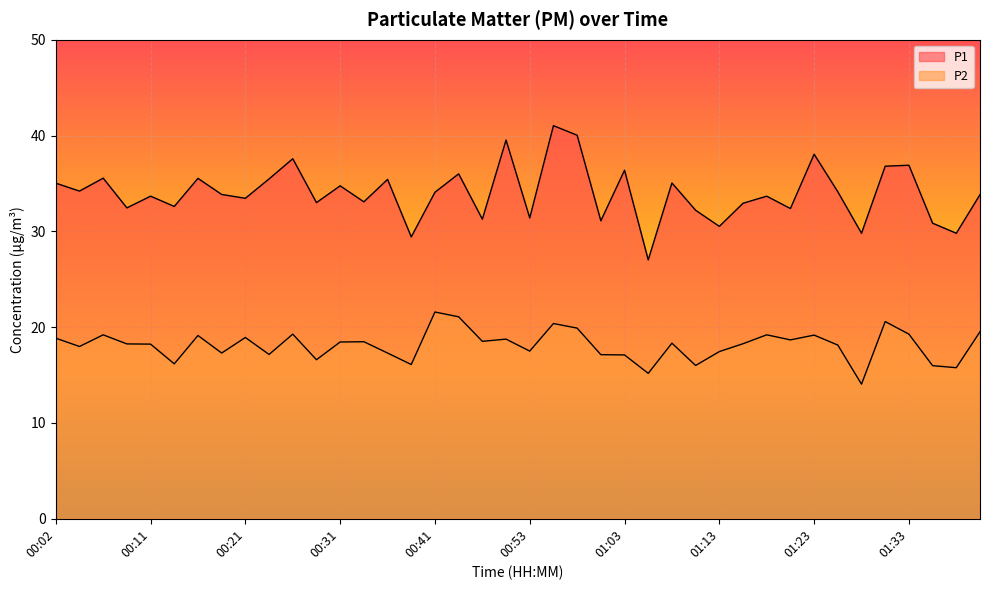

In P2, how many points are lower than both neighbors (excluding endpoints)?

13